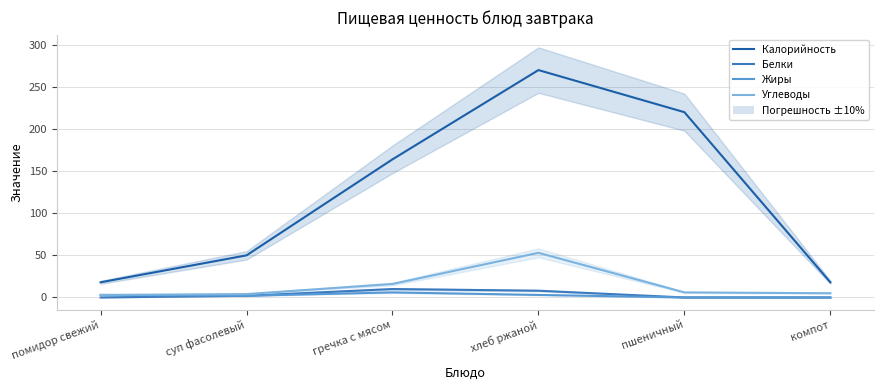

Is it true that Белки equals 6 at помидор свежий?

False